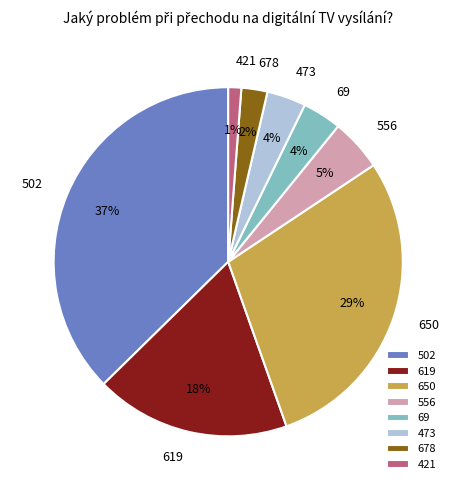

True or false: 556 accounts for 5% of the total.

True